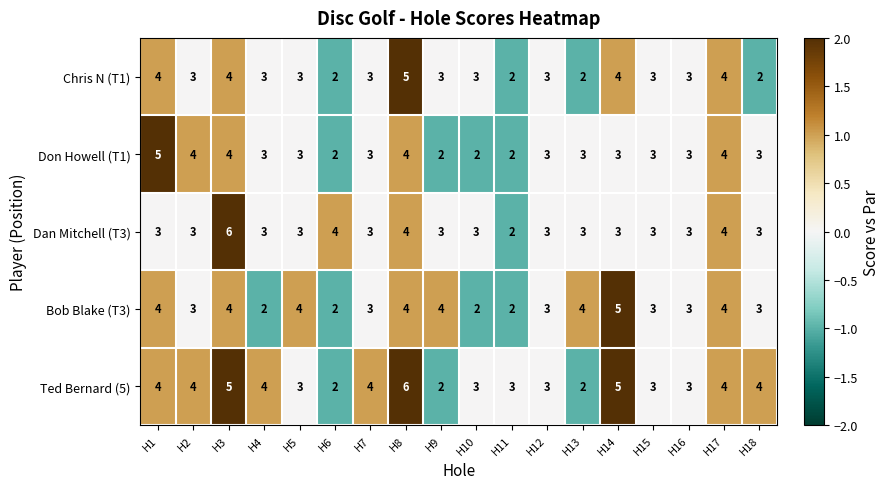

Which series changed the most between H2 and H14?

Bob Blake (T3)